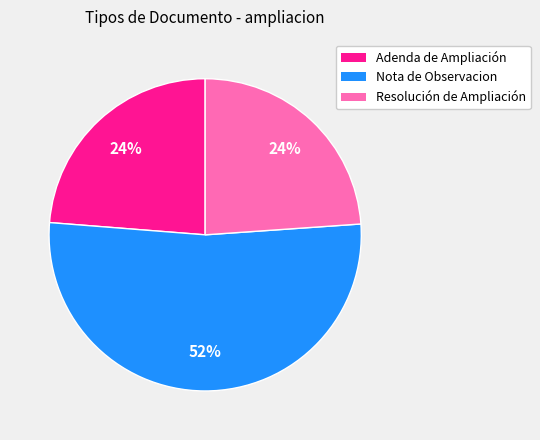

Is there any slice that represents more than half of the pie?

Yes